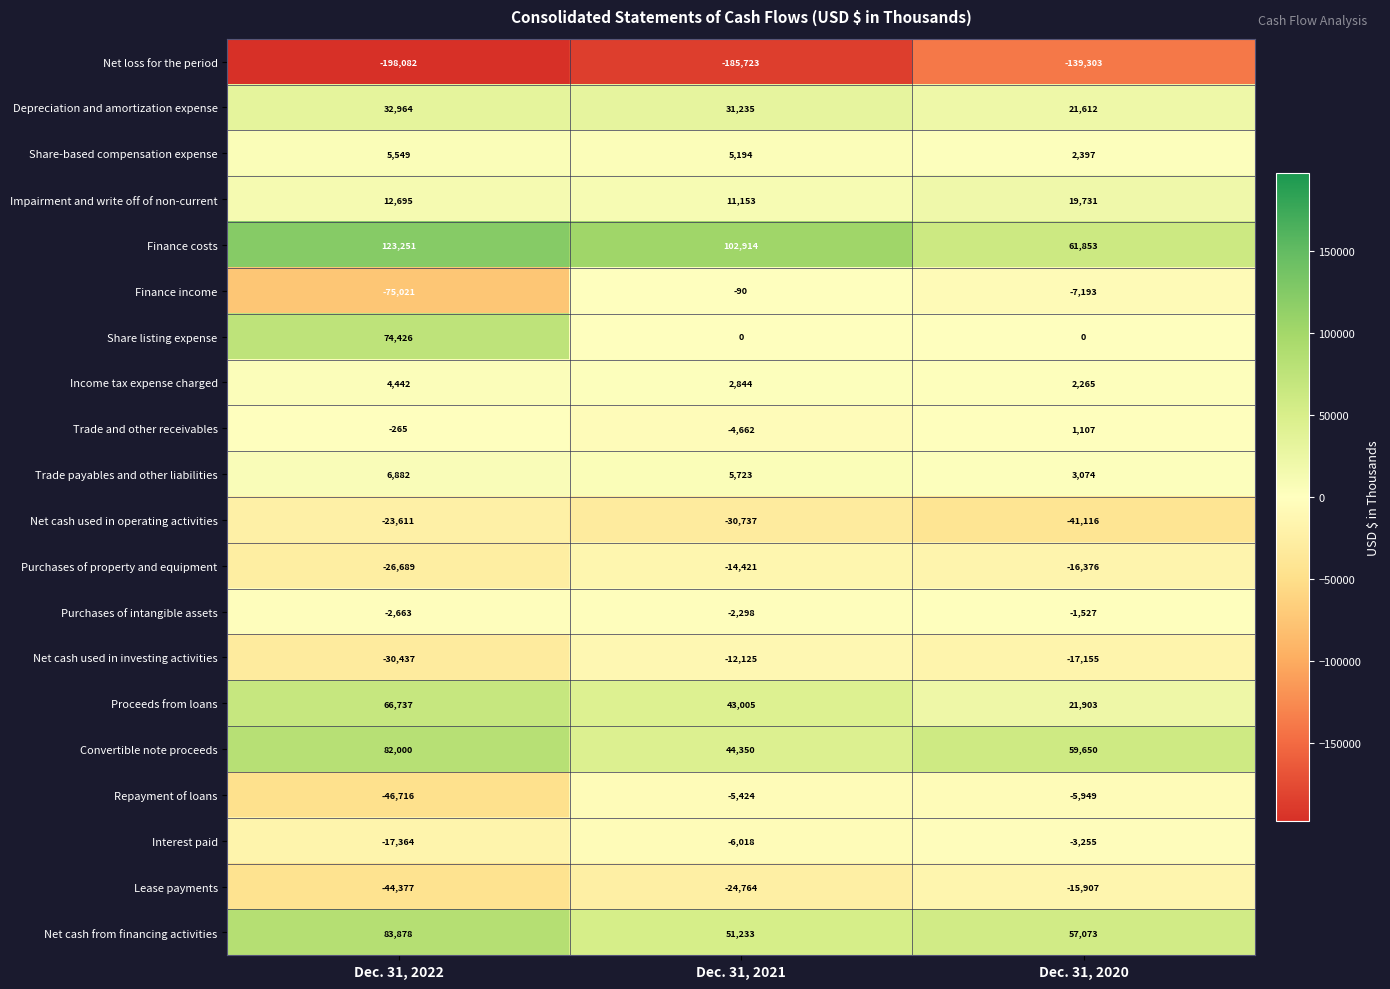

What is the average value of the Net cash used in operating activities series?

-31821